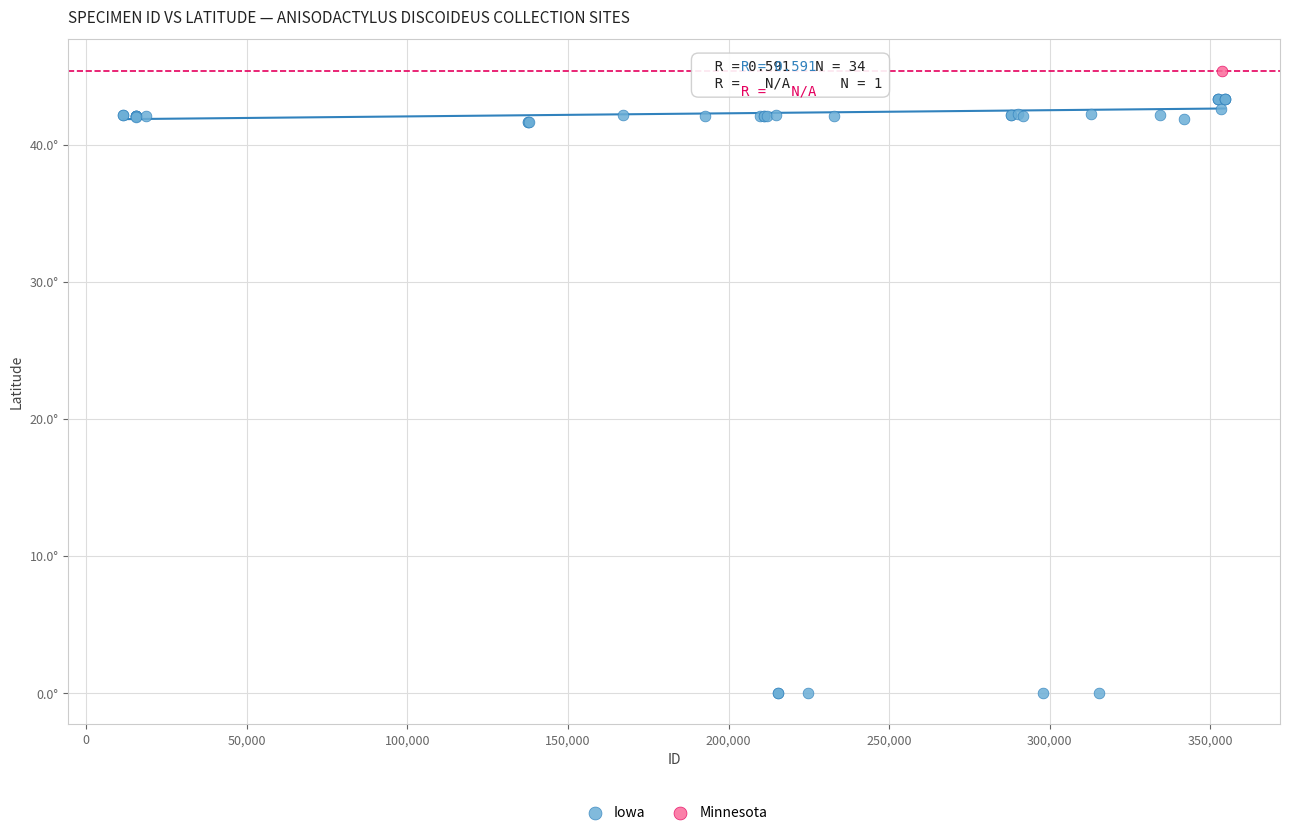

What are all the series names shown in the legend?

Iowa, Minnesota